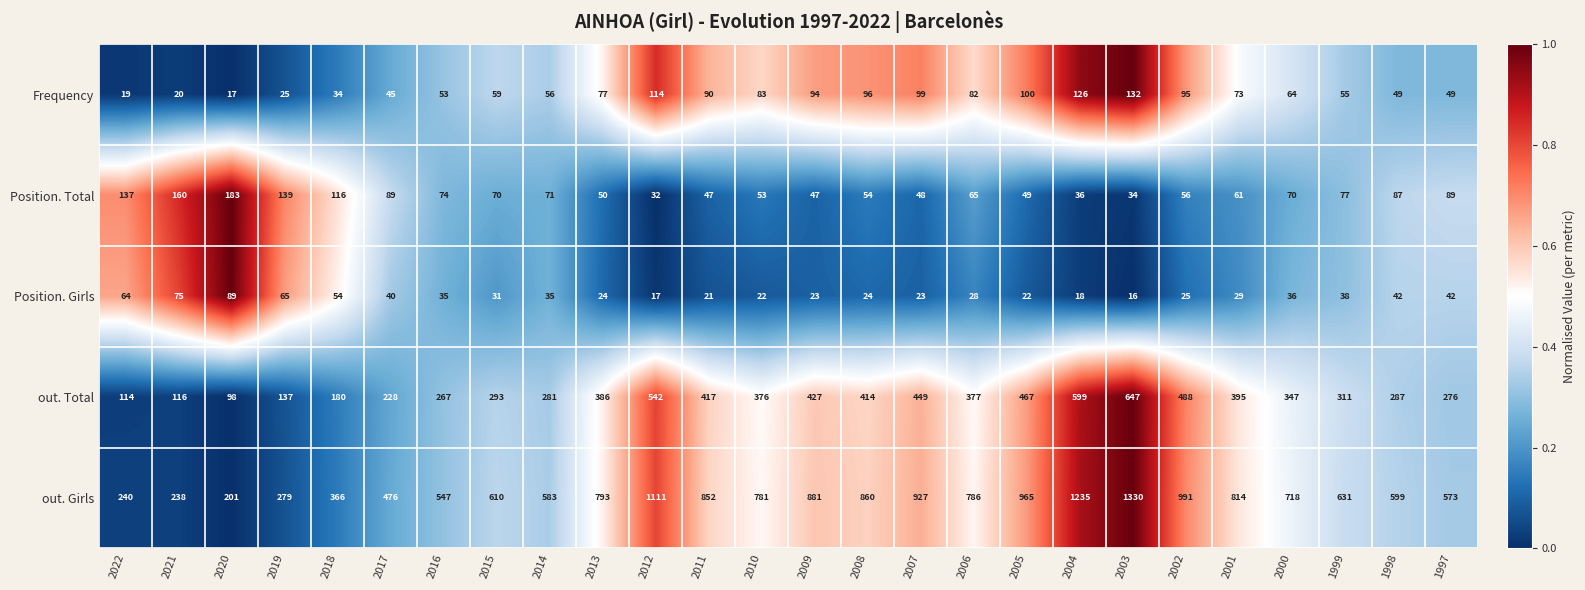

At which category is the sum across all series the highest?

2003